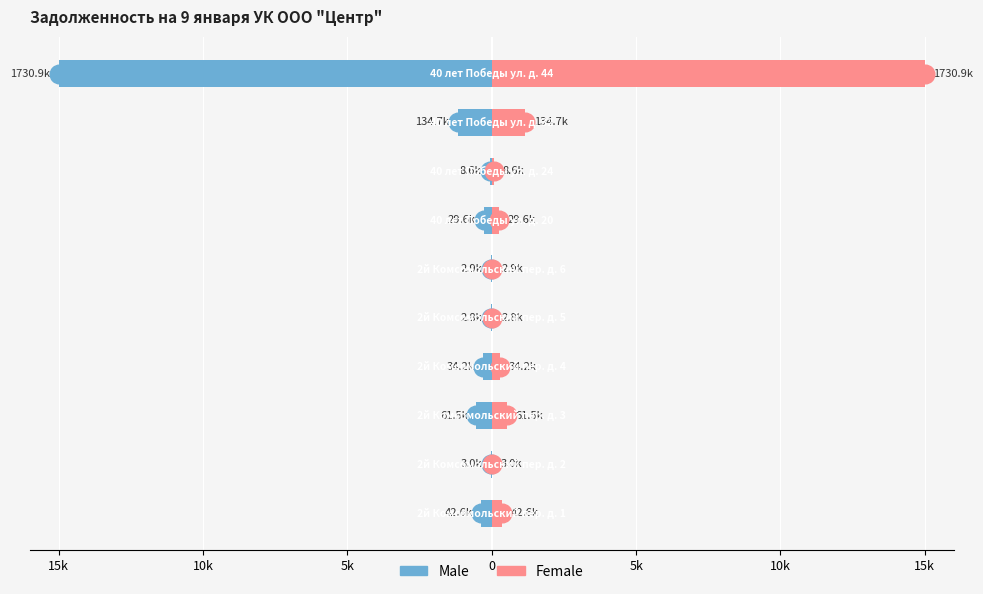

What are all the series names shown in the legend?

Male, Female